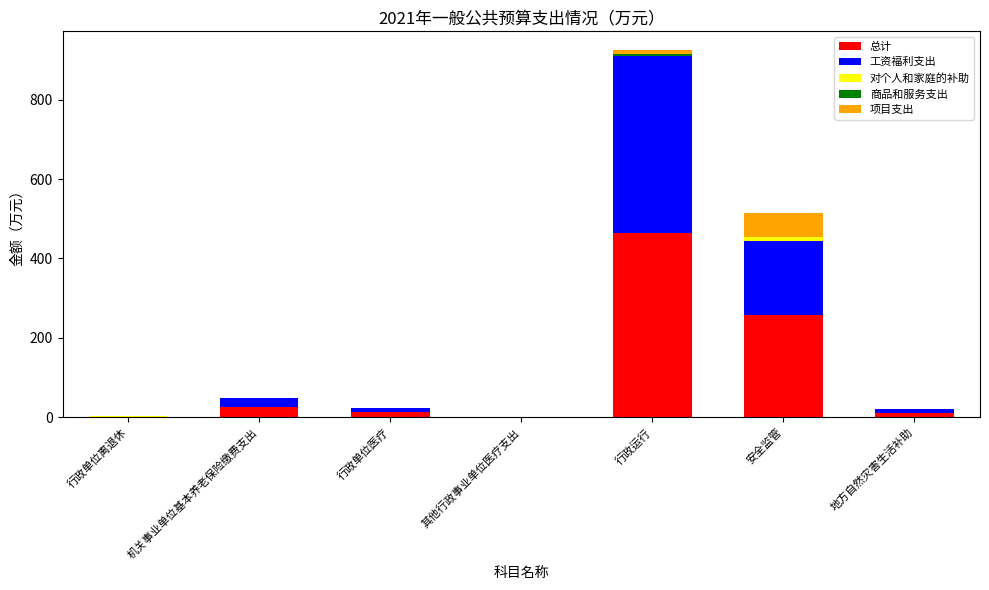

Where is 总计 nearest to the value 231?

安全监管